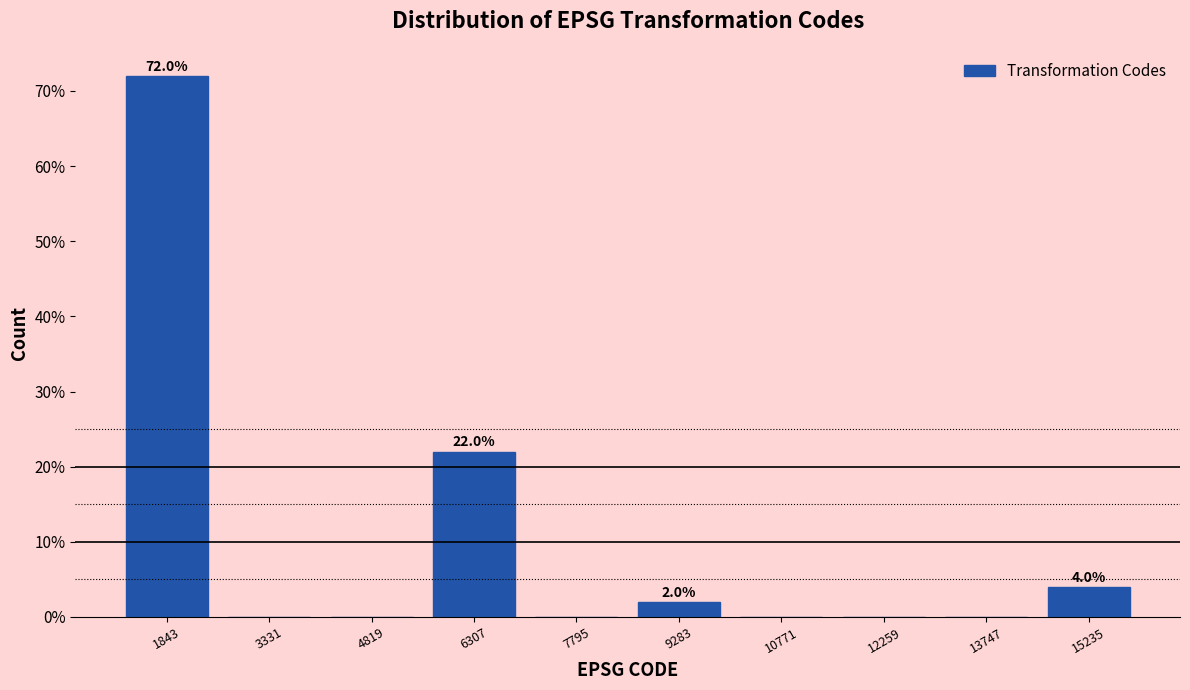

Over which range of the x-axis is the bar tallest?

1200 to 2600